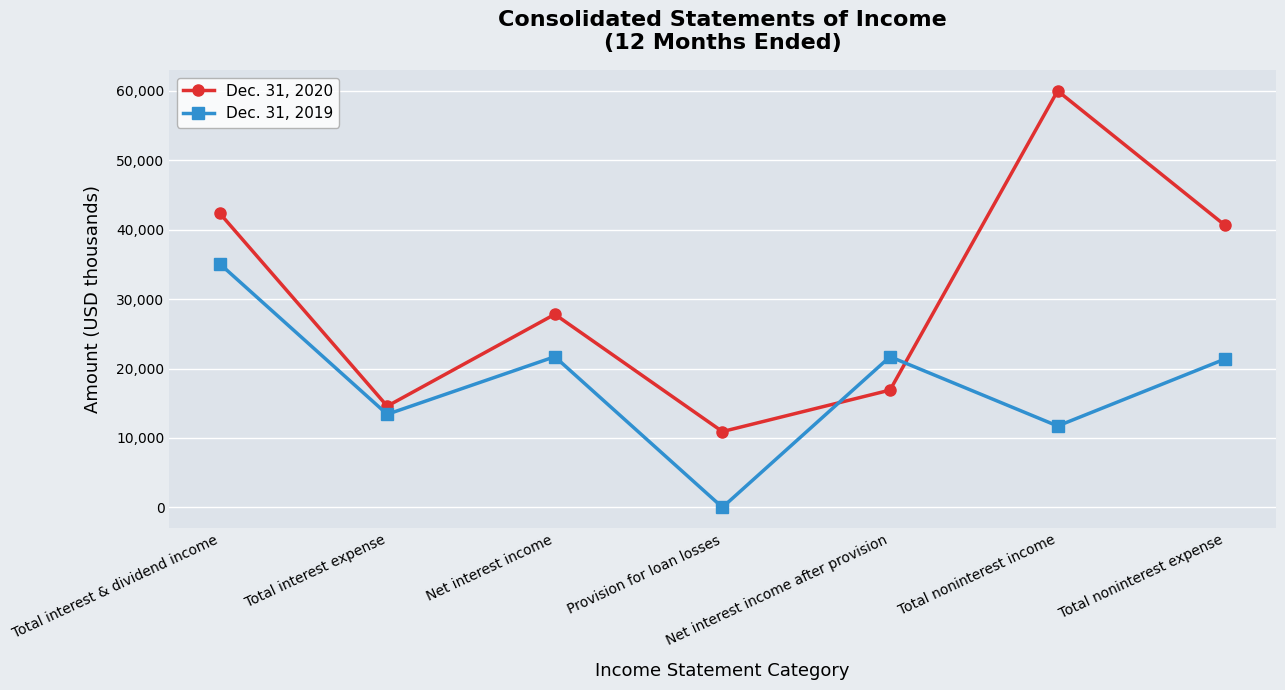

What is the spread (max minus min) of values at Total noninterest expense?

19224